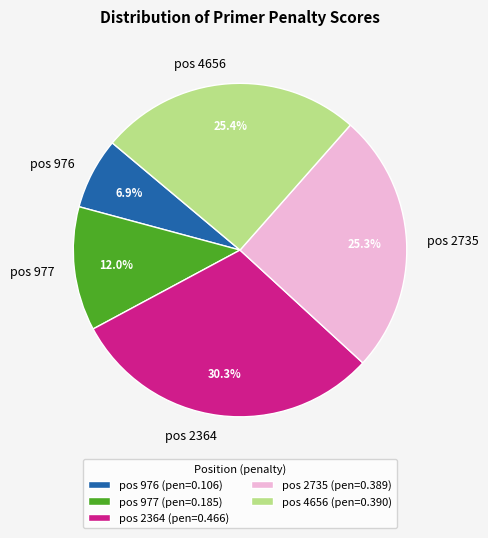

How much of the chart is everything except pos 976?

93.1%